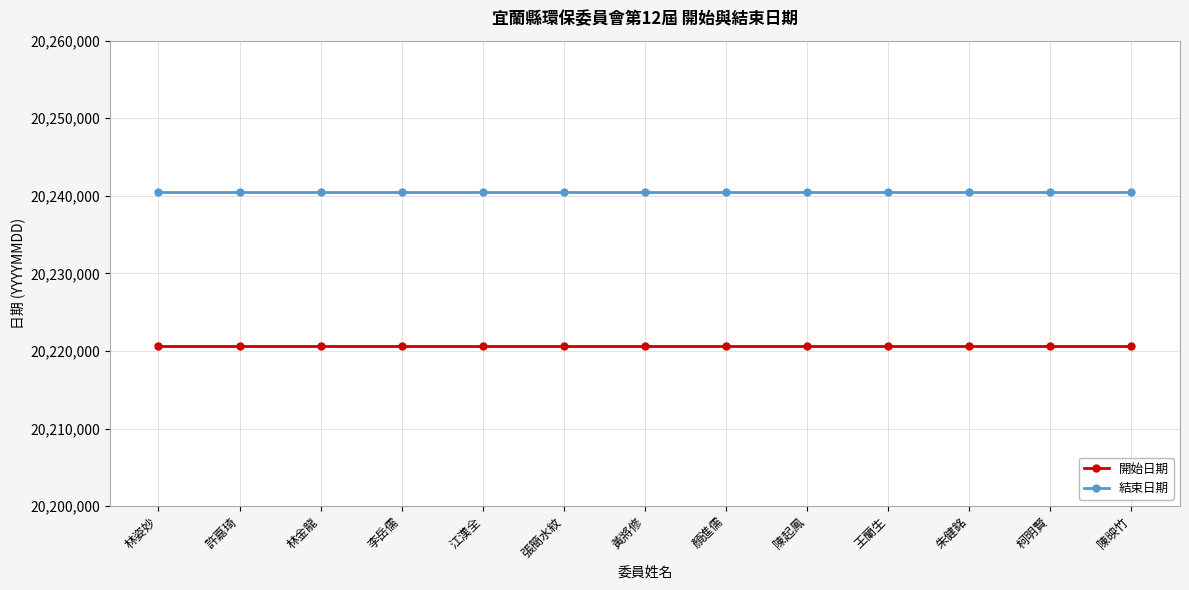

The value of 結束日期 at 林金龍 is 20240531. True or false?

True